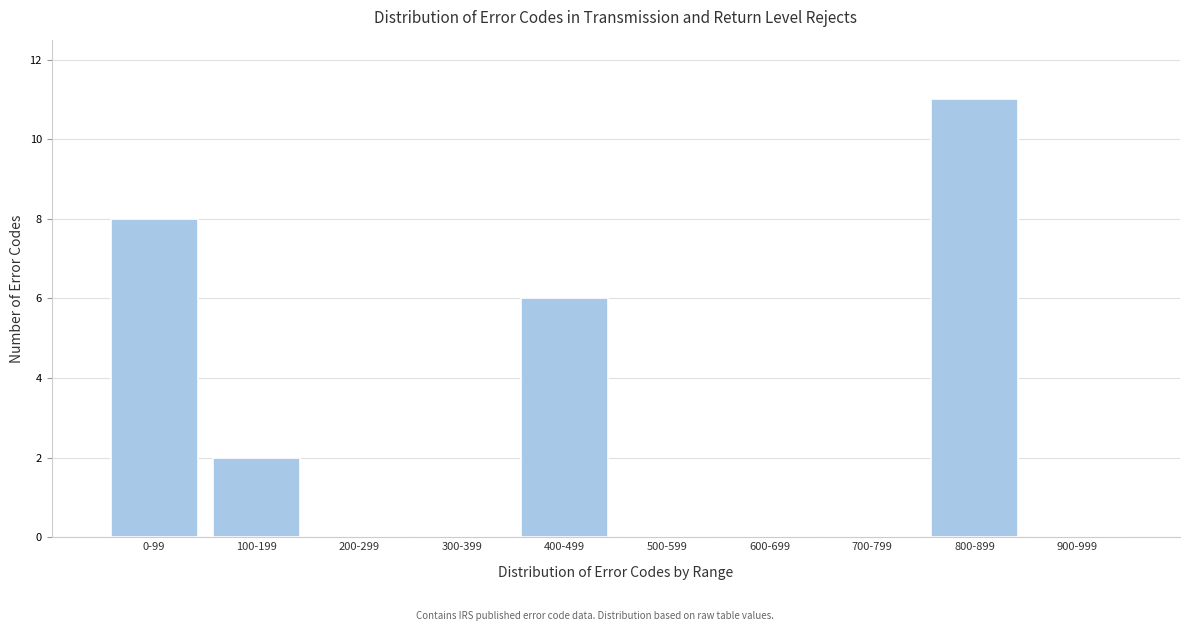

Reading left to right, what are all the values shown in this chart?

0-99=8	100-199=2	200-299=0	300-399=0	400-499=6	500-599=0	600-699=0	700-799=0	800-899=11	900-999=0